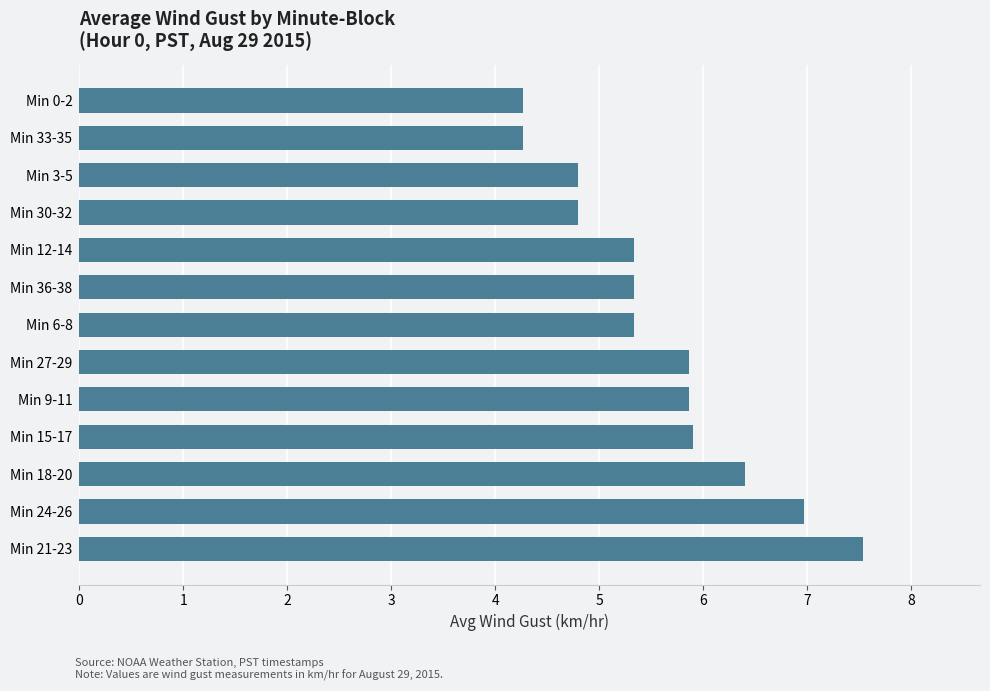

What is the sum of all values?

72.7